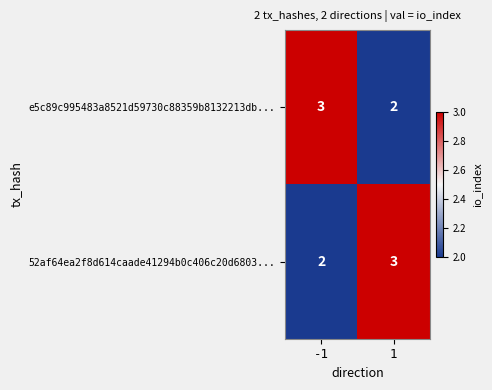

The 52af64ea2f8d614caade41294b0c406c20d6803... series shows 3 at 1. True or false?

True